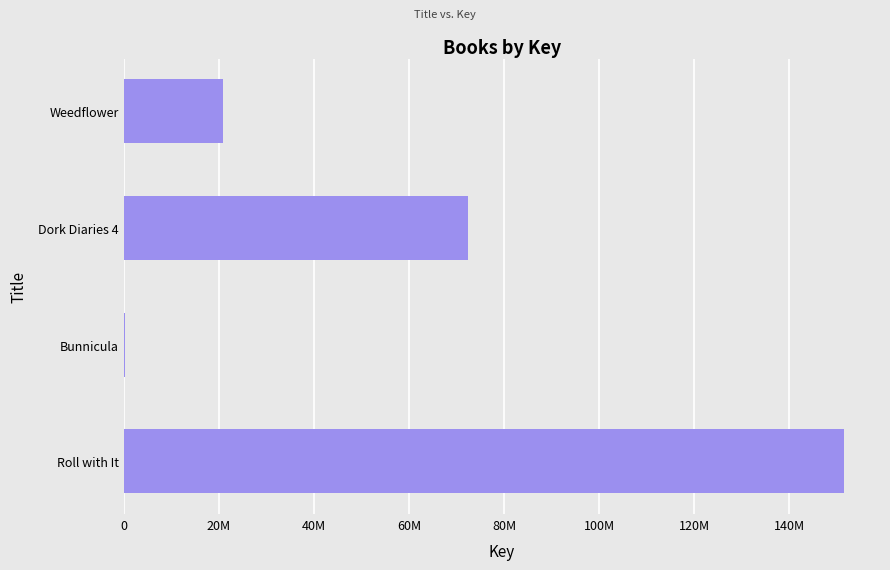

What is the sum of all values?

245106722